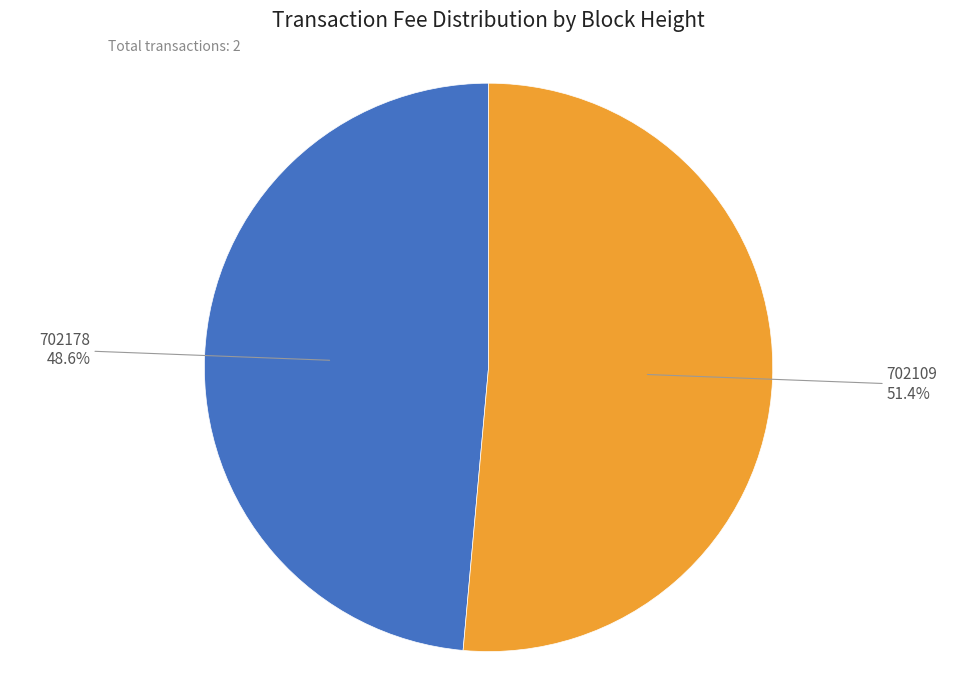

Is there any slice that represents more than half of the pie?

Yes